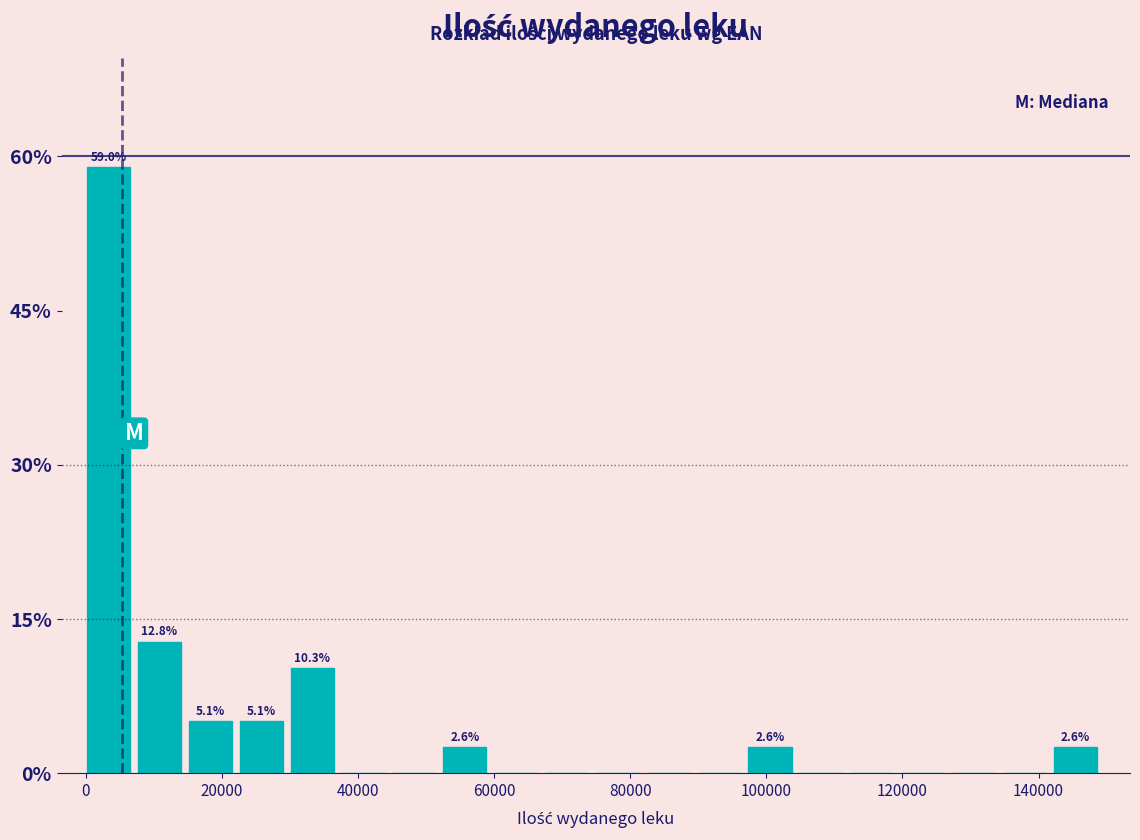

Around what value on the x-axis is the tallest bar? Give the approximate position of its centre, as read against the axis.

4000